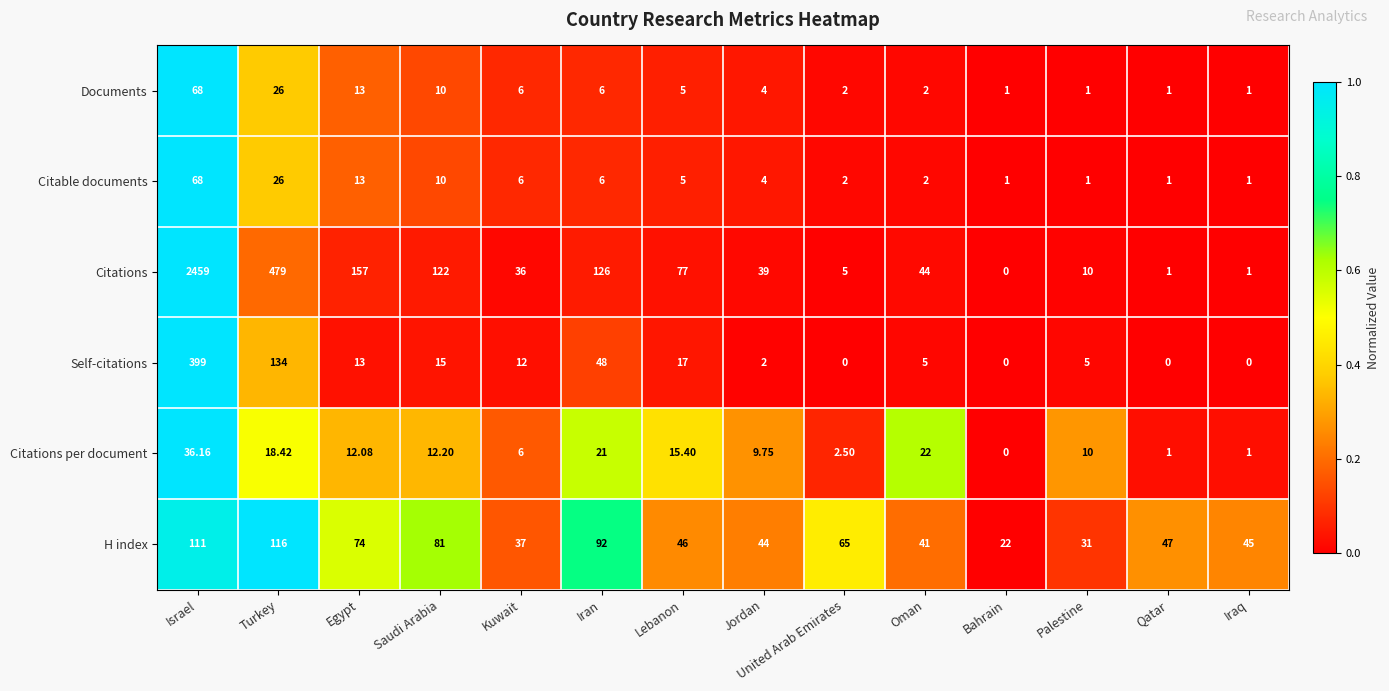

Which label corresponds to the largest value in the chart?

Israel